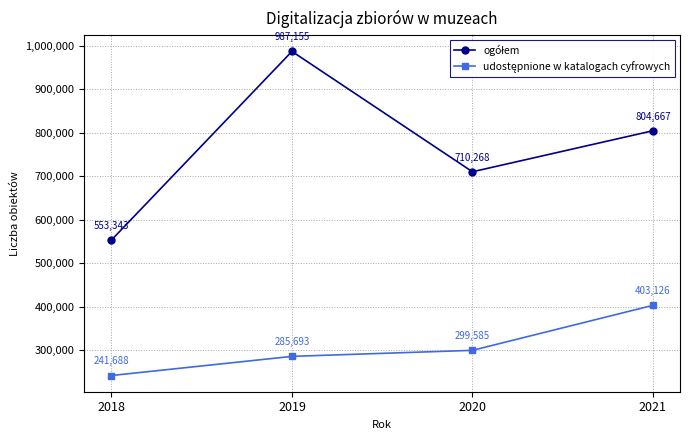

Which label corresponds to the smallest value in the chart?

2018